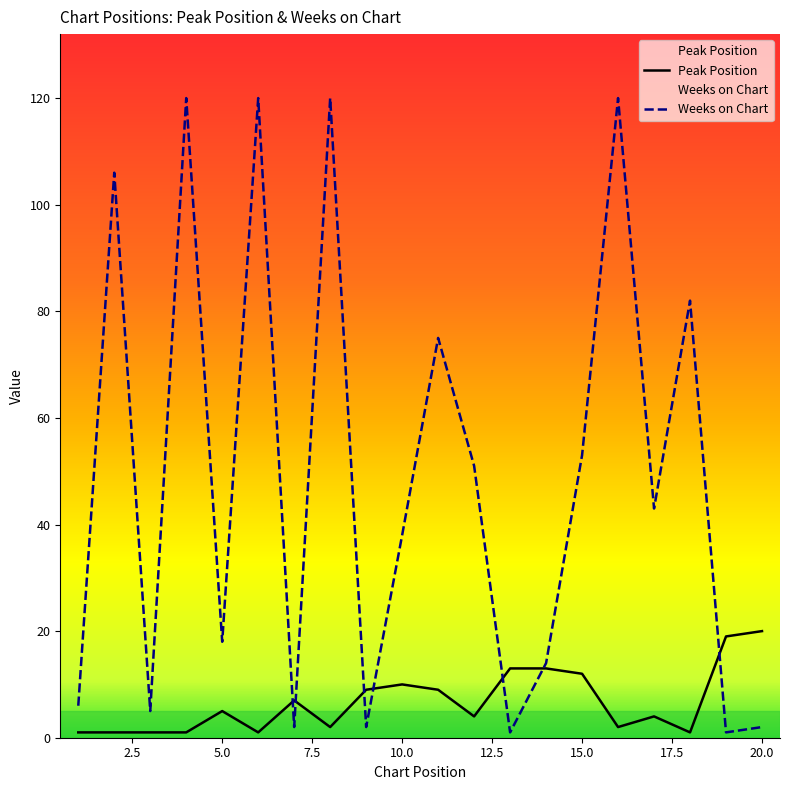

Does the chart have visible grid lines?

No